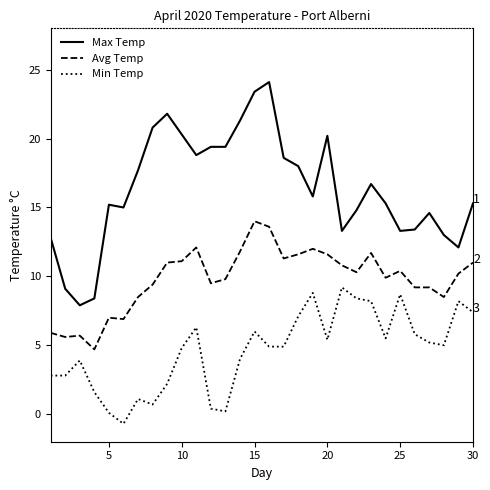

What is the lowest value of the Min Temp series?

-0.7